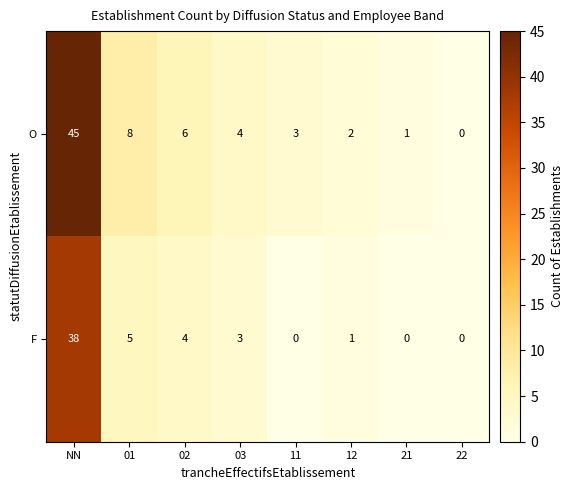

Rank the series by their average value, from lowest to highest.

F, O